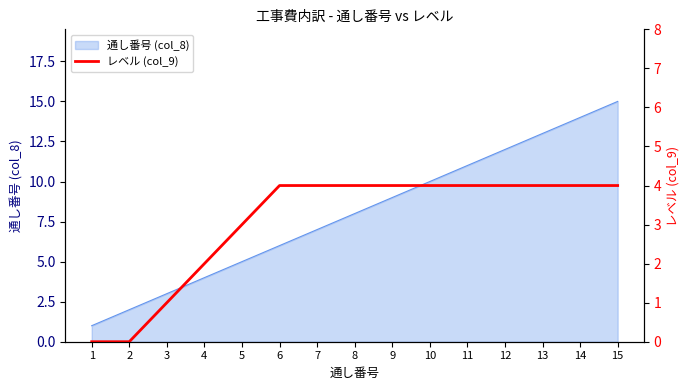

List the labels in order of value, smallest first.

1, 2, 3, 4, 5, 6, 7, 8, 9, 10, 11, 12, 13, 14, 15